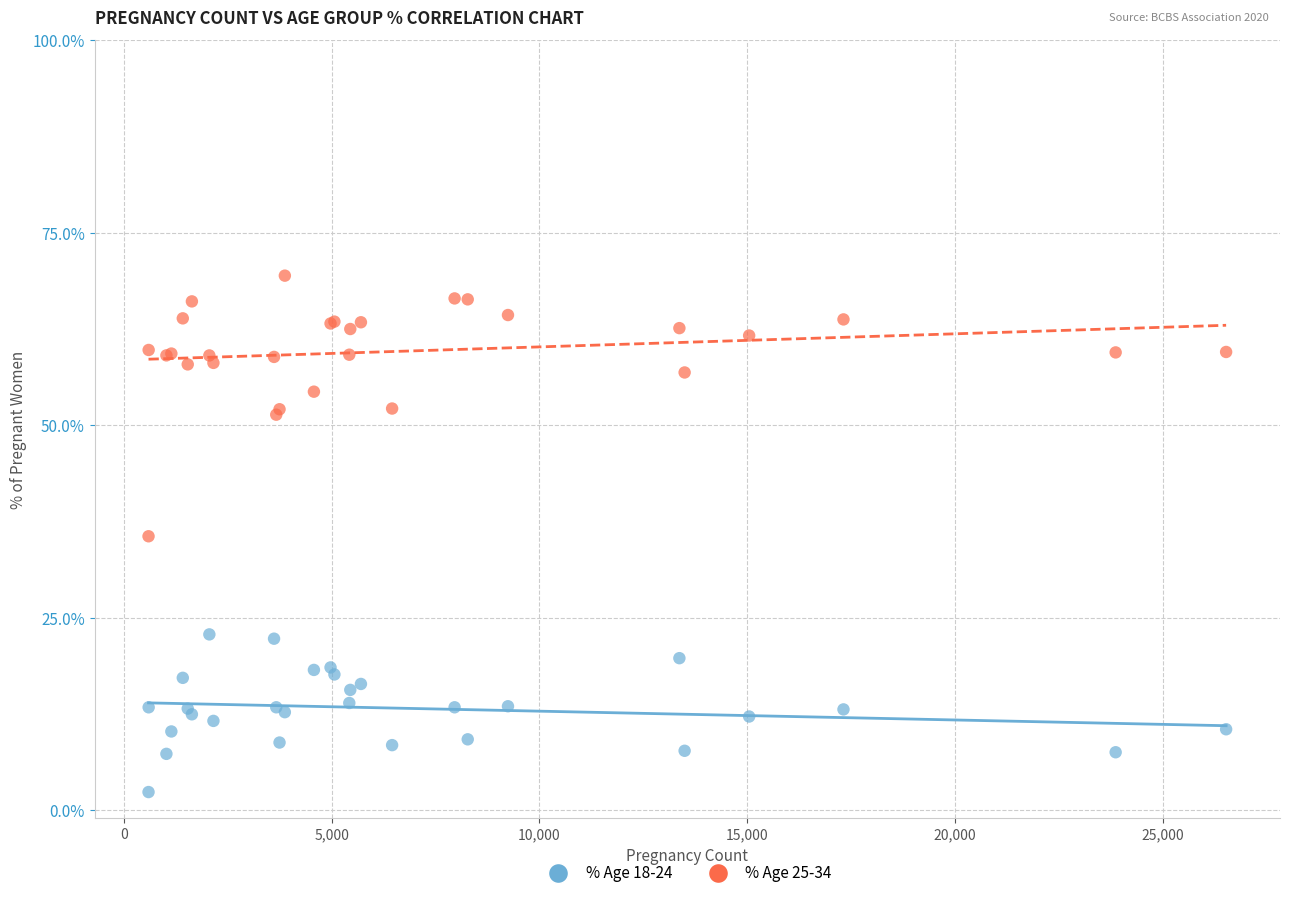

What are all the series names shown in the legend?

% Age 18-24, % Age 25-34